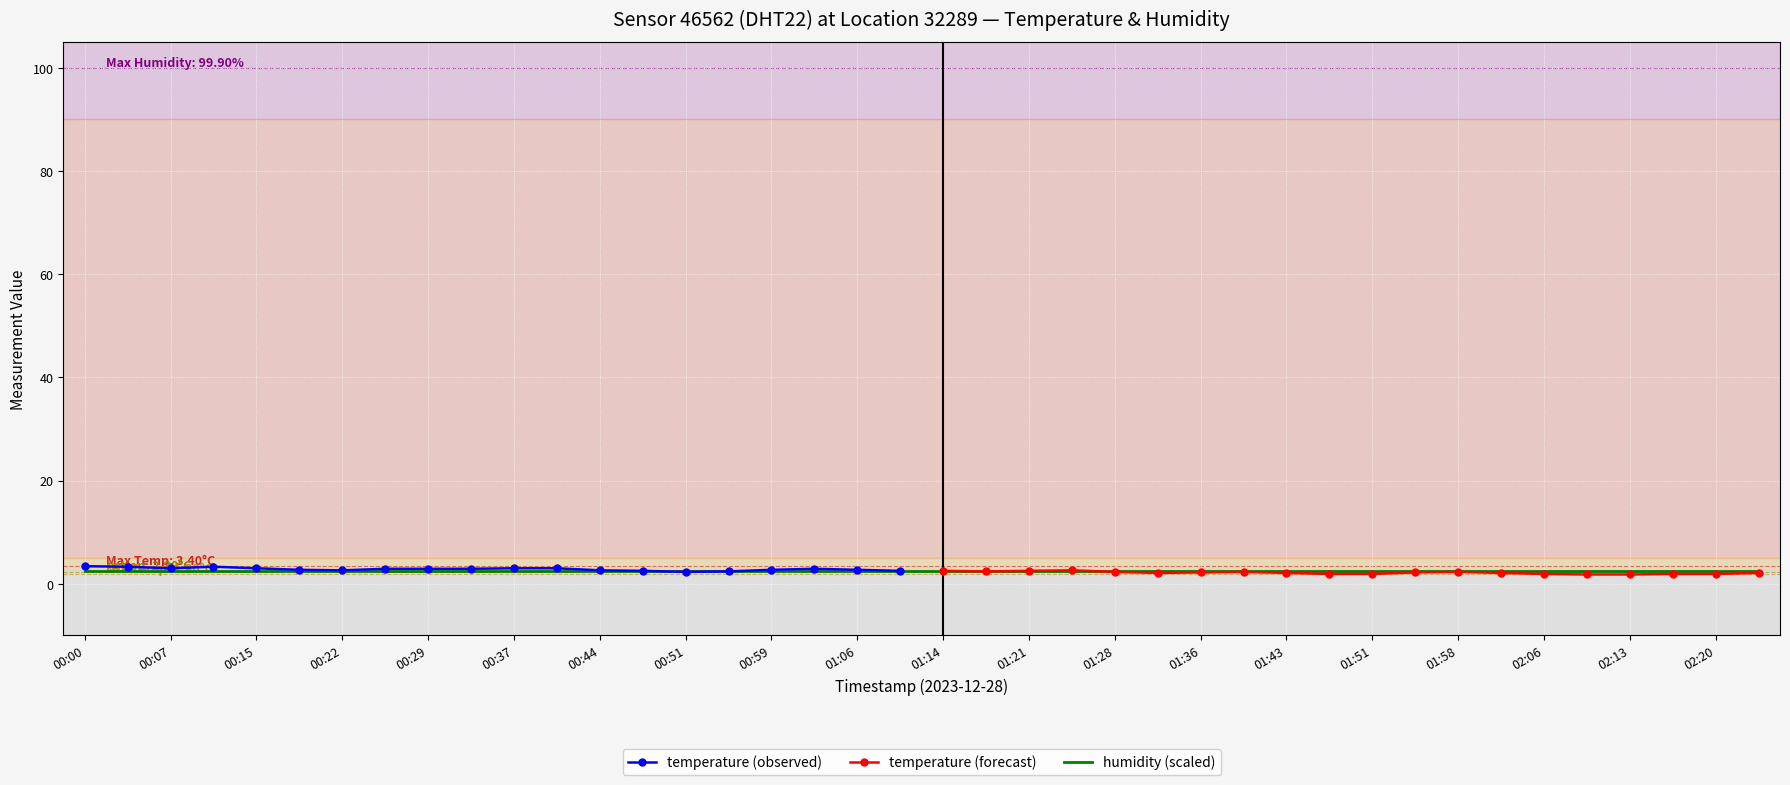

How many categories are shown in the chart?

40